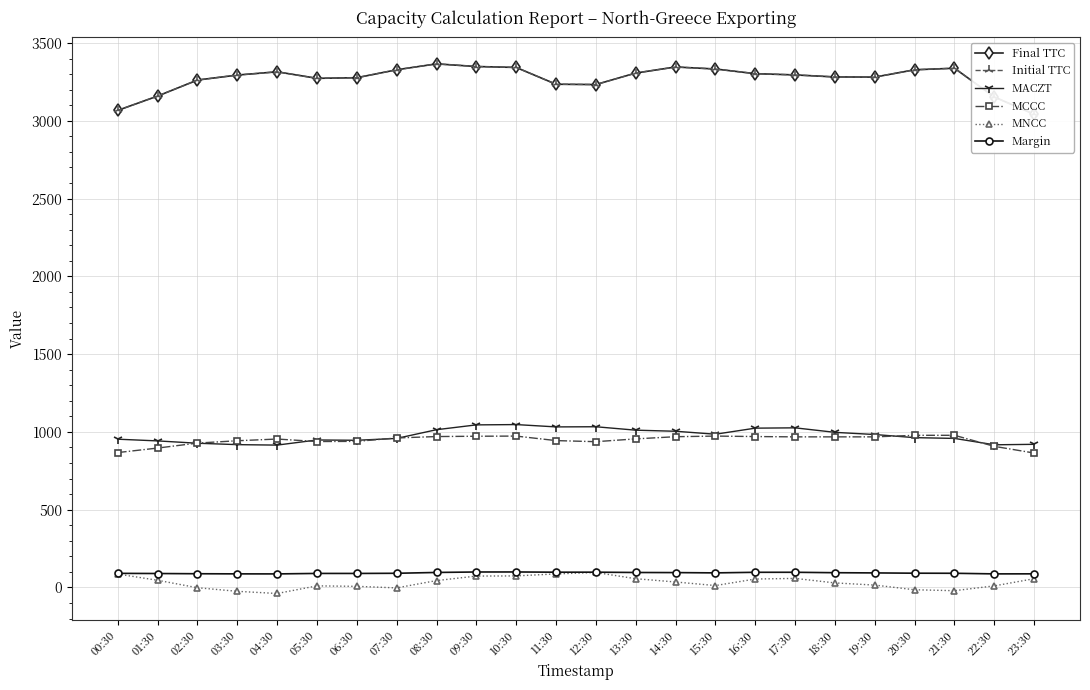

What is the minimum value for Margin?

86.9